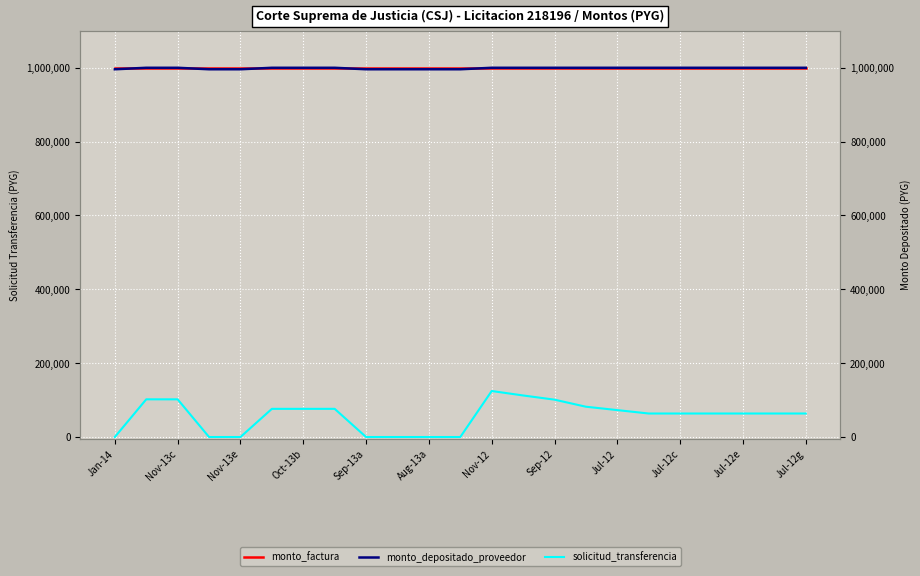

At which label does monto_factura reach its minimum?

Jan-14